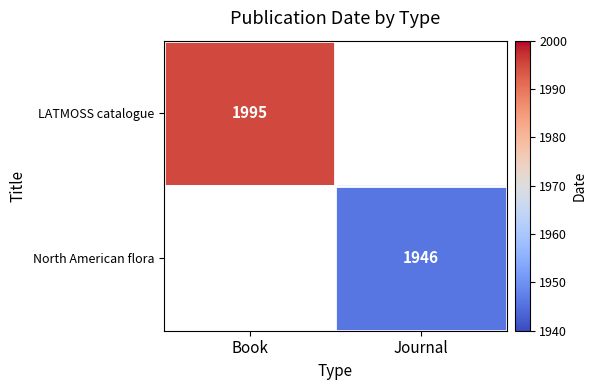

At how many categories does at least one series exceed 1962?

1